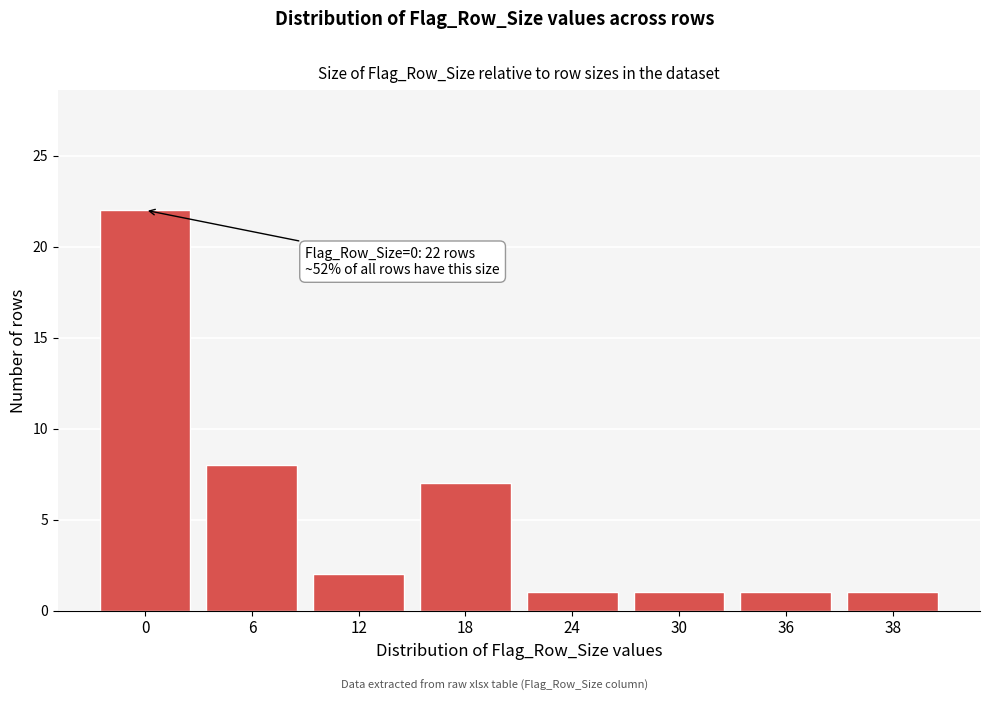

Reading right to left, transcribe all the data shown in this chart.

1	1	1	1	7	2	8	22